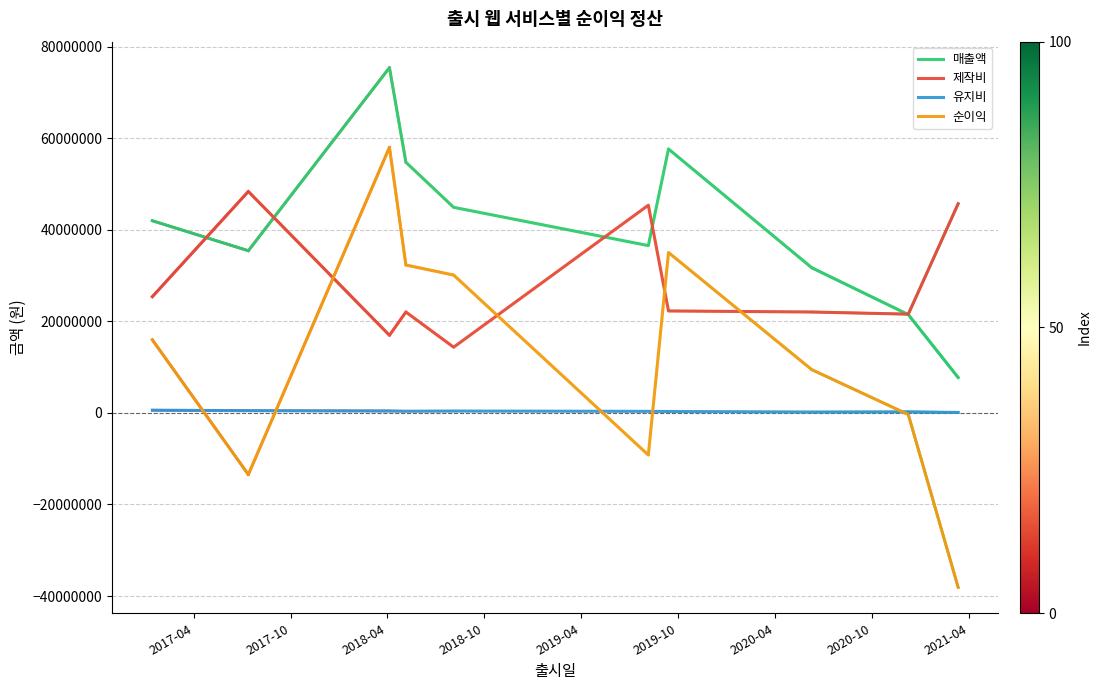

What is the lowest value of the 순이익 series?

-38094341